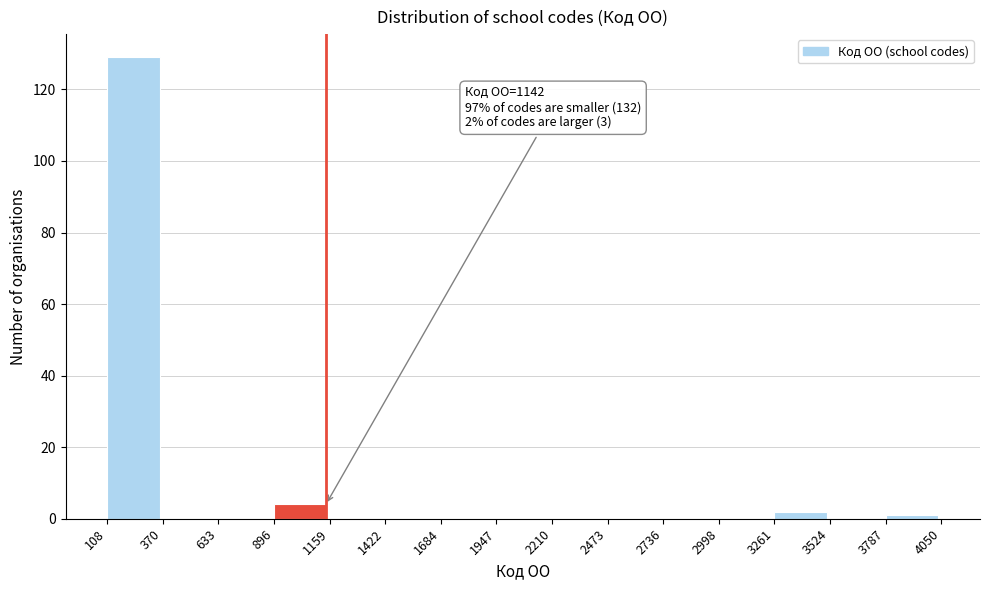

Over which range of the x-axis is the bar tallest?

108 to 370